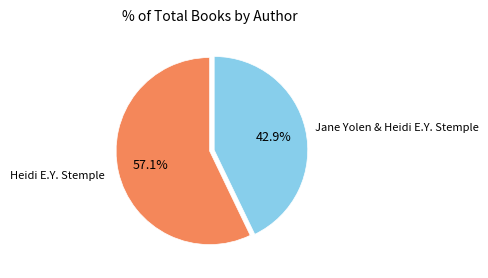

Does any single category account for the majority?

Yes